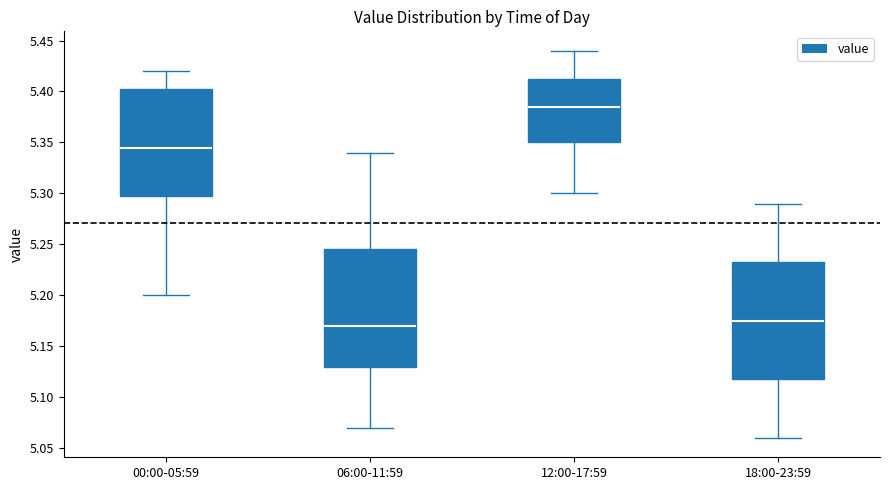

Reading left to right, transcribe this box plot: for each box, give where its median line is, the range the box spans, and where its two whiskers end, as read against the y-axis. The values are not printed on the chart, so give them approximately, as read against the axis.

00:00-05:59: median 5.345, box 5.300 to 5.405, whiskers 5.200 to 5.420
06:00-11:59: median 5.170, box 5.130 to 5.245, whiskers 5.070 to 5.340
12:00-17:59: median 5.385, box 5.350 to 5.415, whiskers 5.300 to 5.440
18:00-23:59: median 5.175, box 5.120 to 5.235, whiskers 5.060 to 5.290